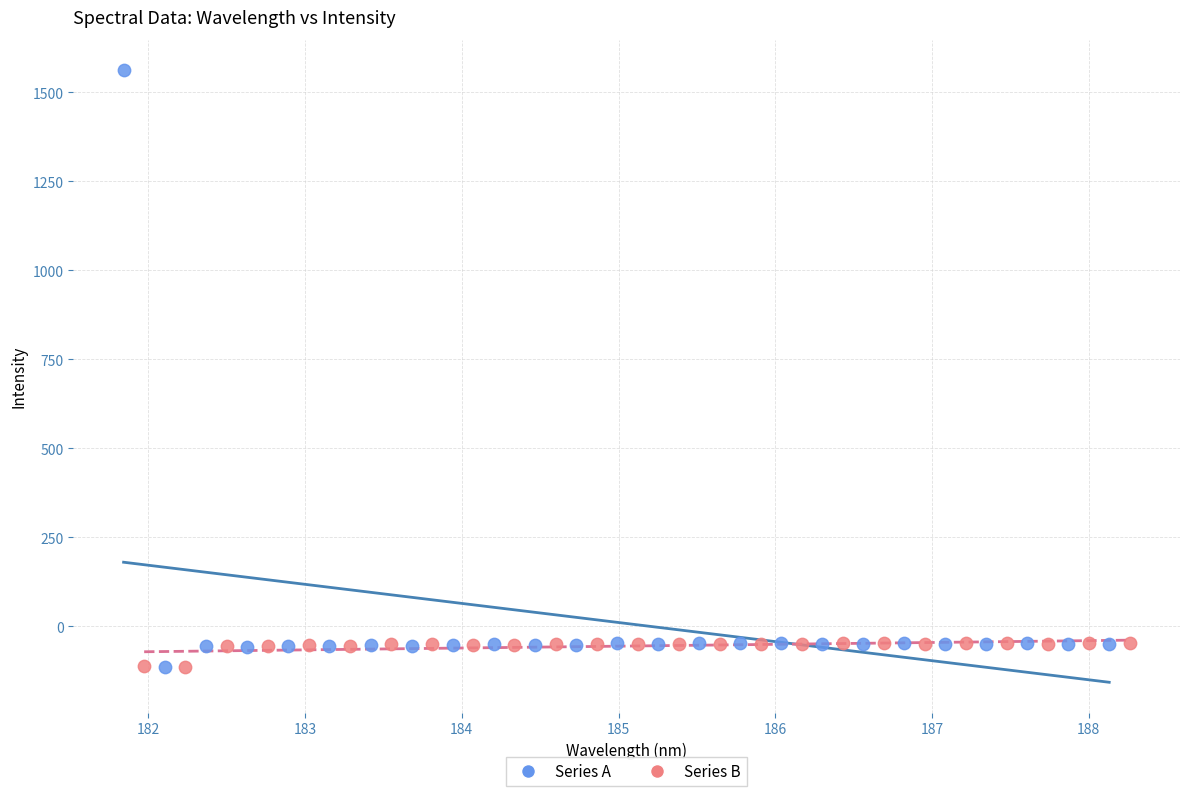

Which series reaches the maximum Y coordinate?

Series A